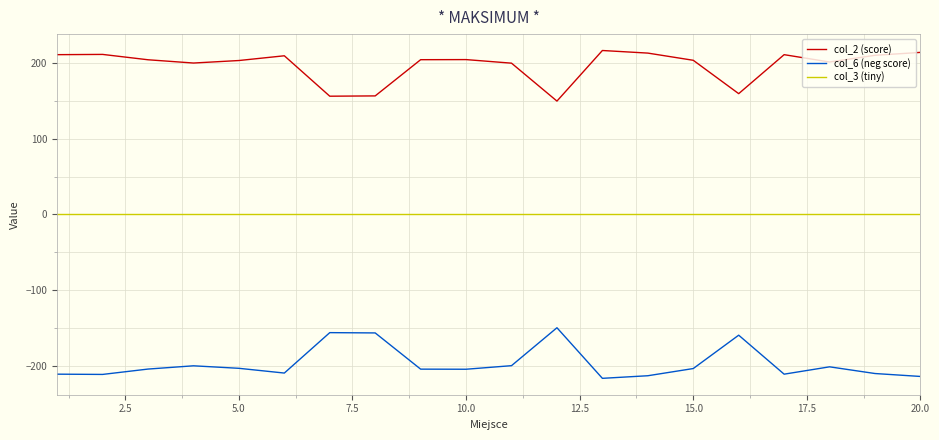

What are all the series names shown in the legend?

col_2 (score), col_6 (neg score), col_3 (tiny)